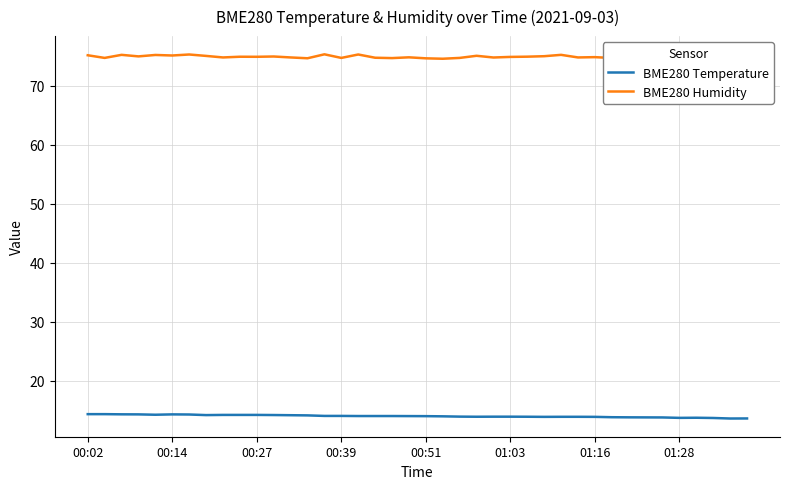

List the series in order of their overall mean, highest first.

BME280 Humidity, BME280 Temperature